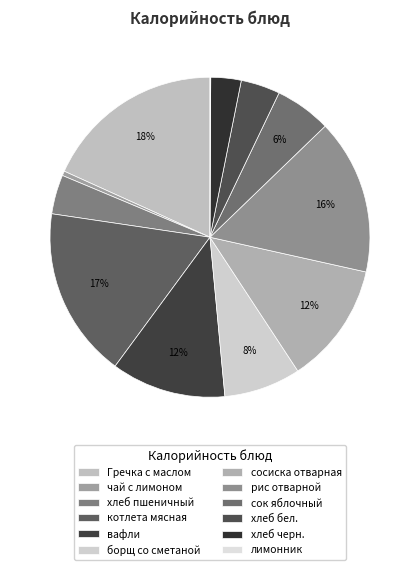

What is the largest slice in the pie chart?

Гречка с маслом